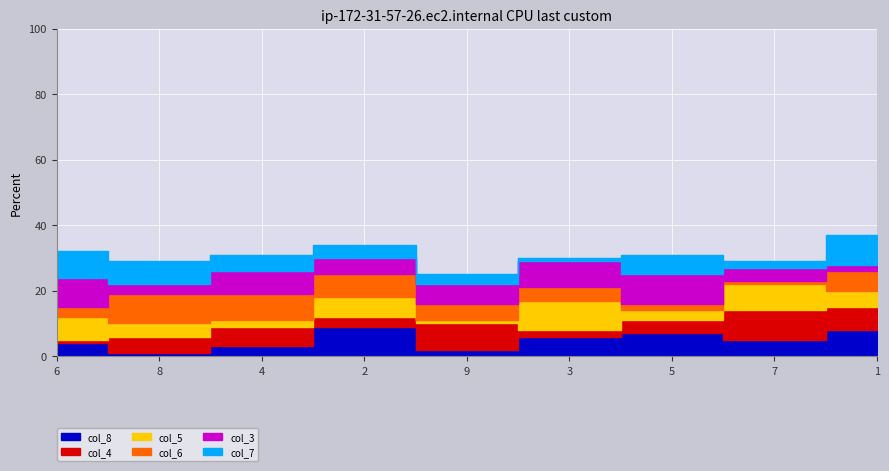

How many distinct data groups are displayed?

6